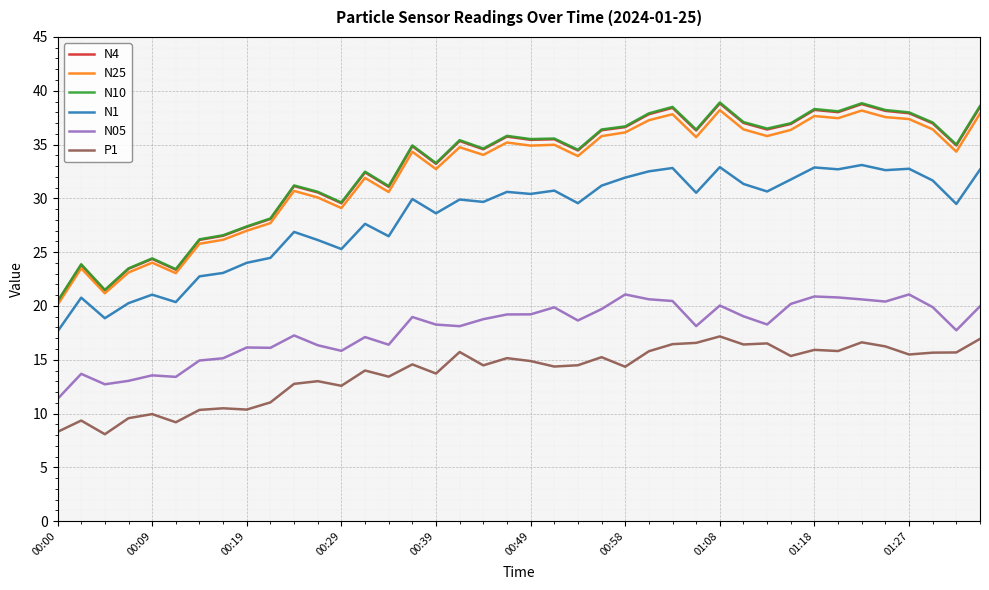

True or false: N05 and P1 cross at least once.

False